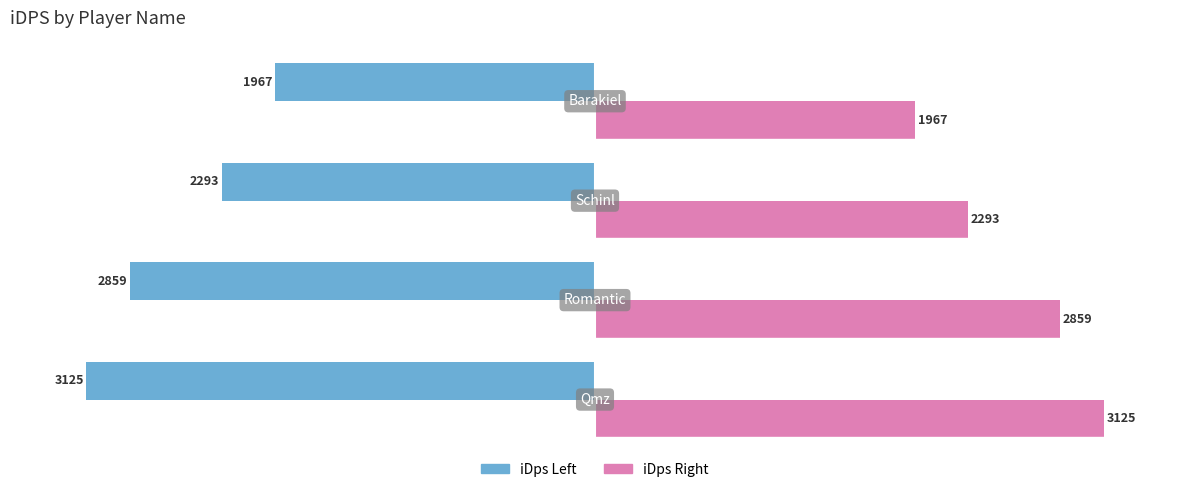

How many categories are shown in the chart?

4